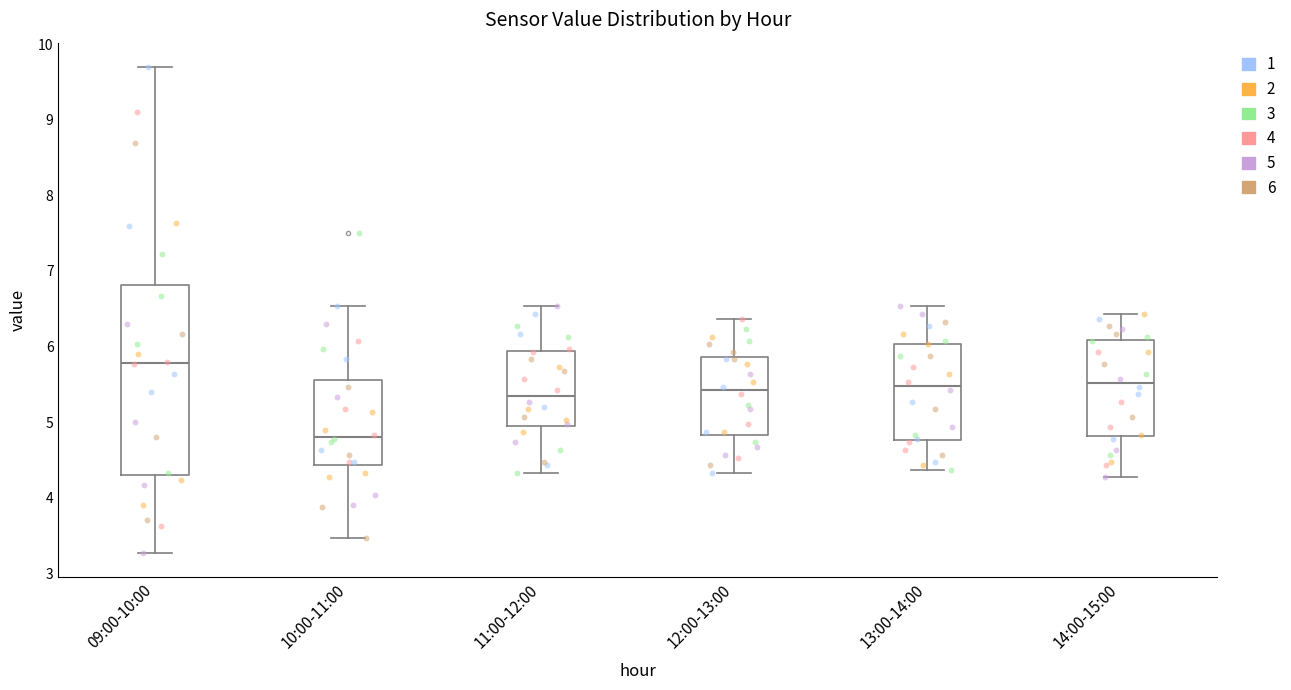

Reading left to right, transcribe this box plot: for each box, give where its median line is, the range the box spans, and where its two whiskers end, as read against the y-axis. The values are not printed on the chart, so give them approximately, as read against the axis.

09:00-10:00: median 5.8, box 4.3 to 6.8, whiskers 3.3 to 9.7
10:00-11:00: median 4.8, box 4.4 to 5.6, whiskers 3.5 to 6.5
11:00-12:00: median 5.4, box 4.9 to 5.9, whiskers 4.3 to 6.5
12:00-13:00: median 5.4, box 4.8 to 5.9, whiskers 4.3 to 6.4
13:00-14:00: median 5.5, box 4.8 to 6.0, whiskers 4.4 to 6.5
14:00-15:00: median 5.5, box 4.8 to 6.1, whiskers 4.3 to 6.4